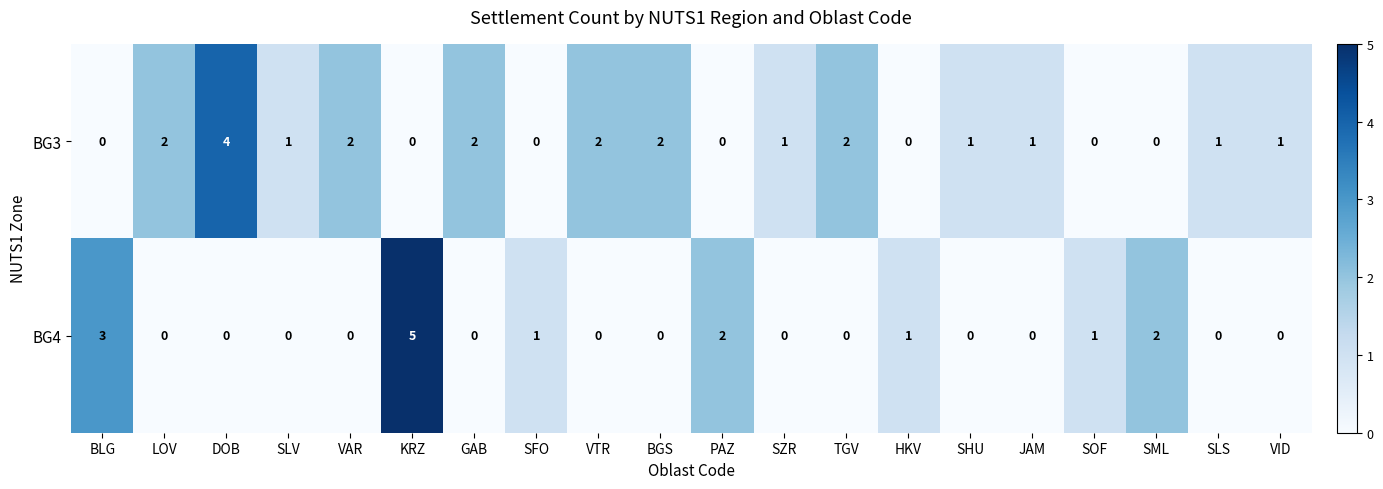

What is the sum of the BG3 values at SZR and TGV?

3